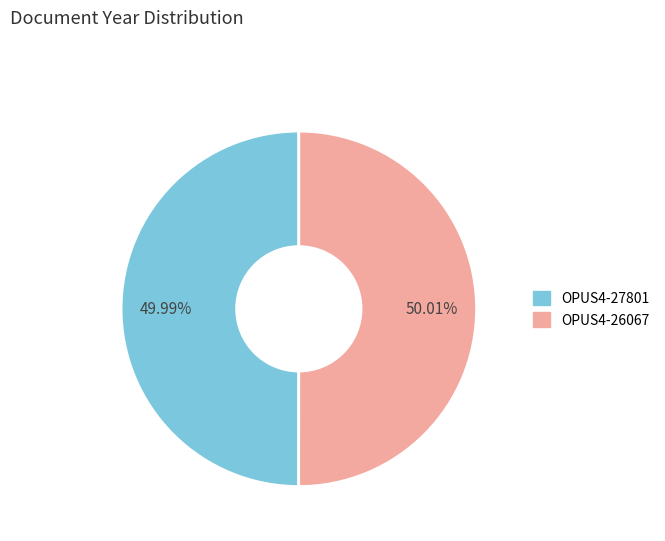

To the nearest percent, what percentage of the pie is OPUS4-27801?

50%